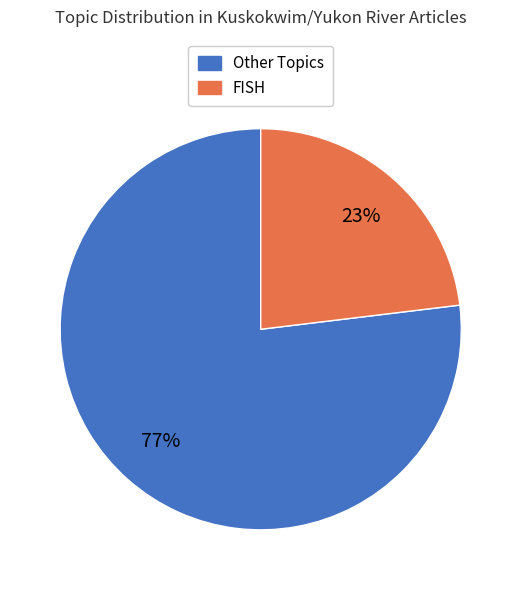

How many slices are in this pie chart?

2